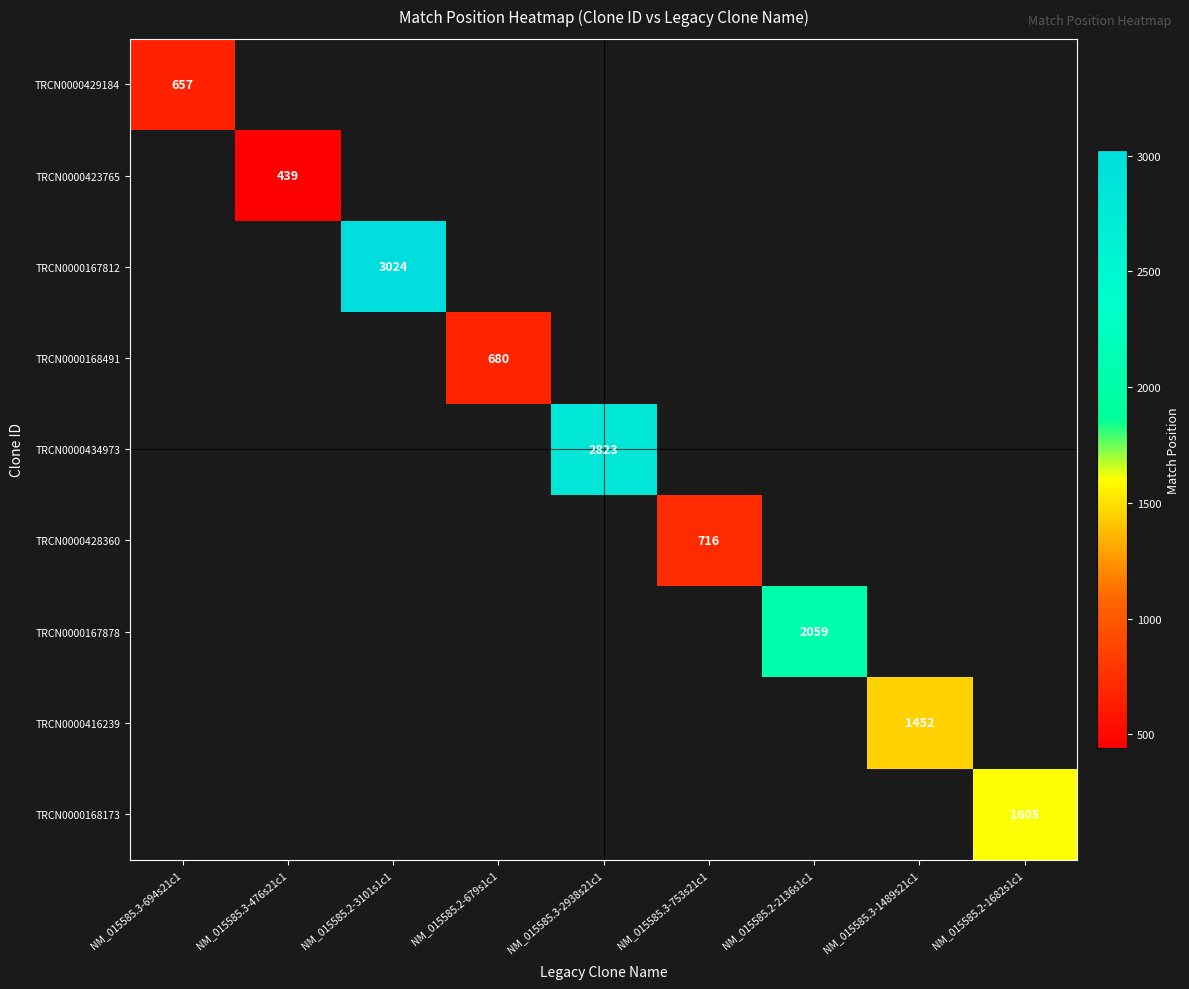

The value of TRCN0000416239 at NM_015585.3-1489s21c1 is 1452. True or false?

True